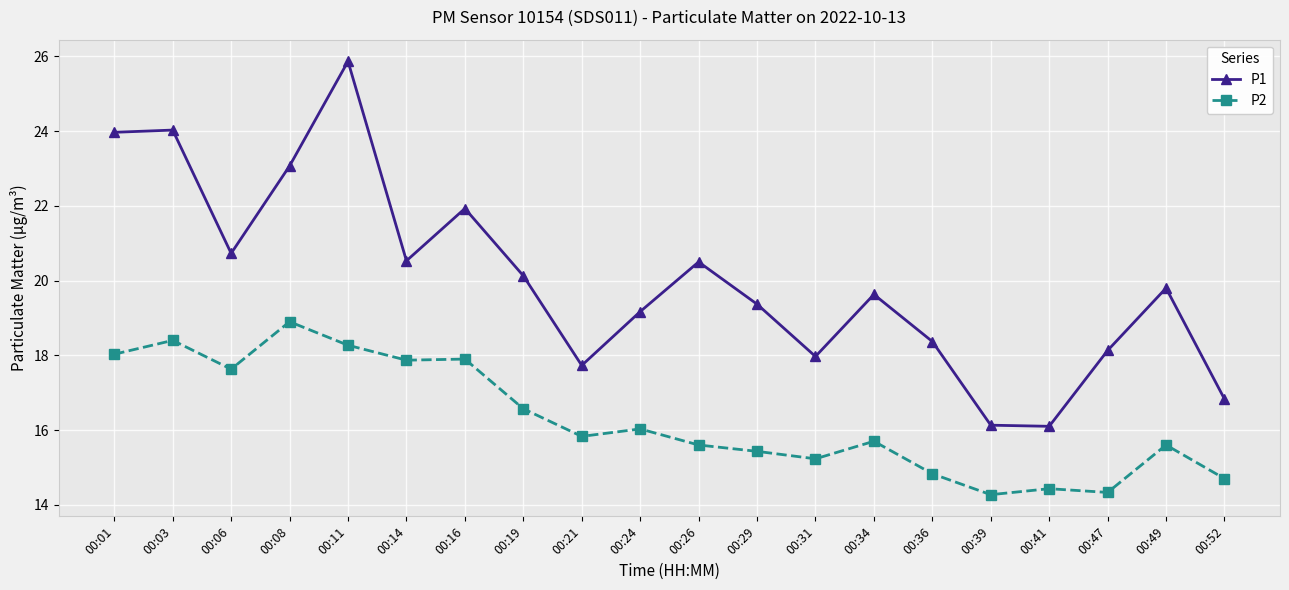

Read the P2 value at 00:08.

18.9